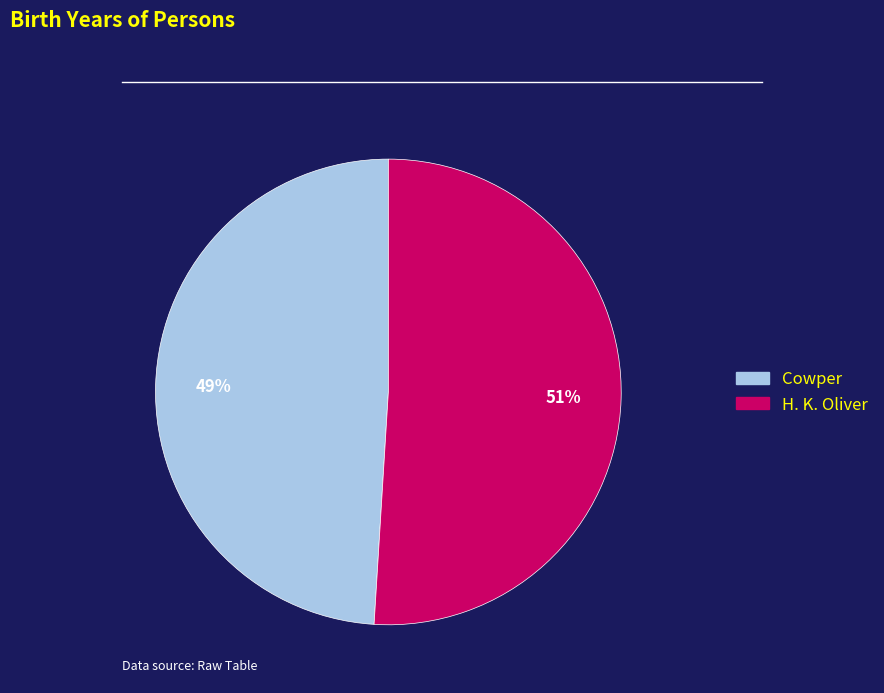

How many segments does this pie chart have?

2